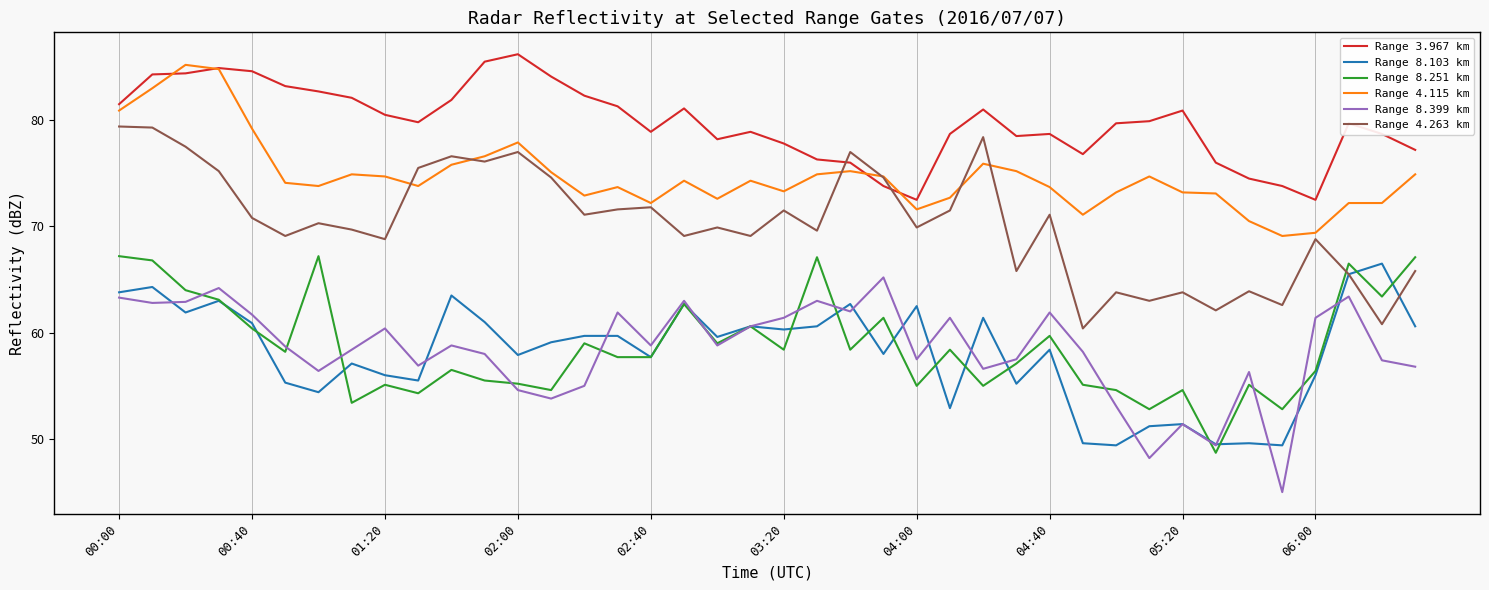

True or false: Range 8.251 km and Range 4.115 km cross at least once.

False